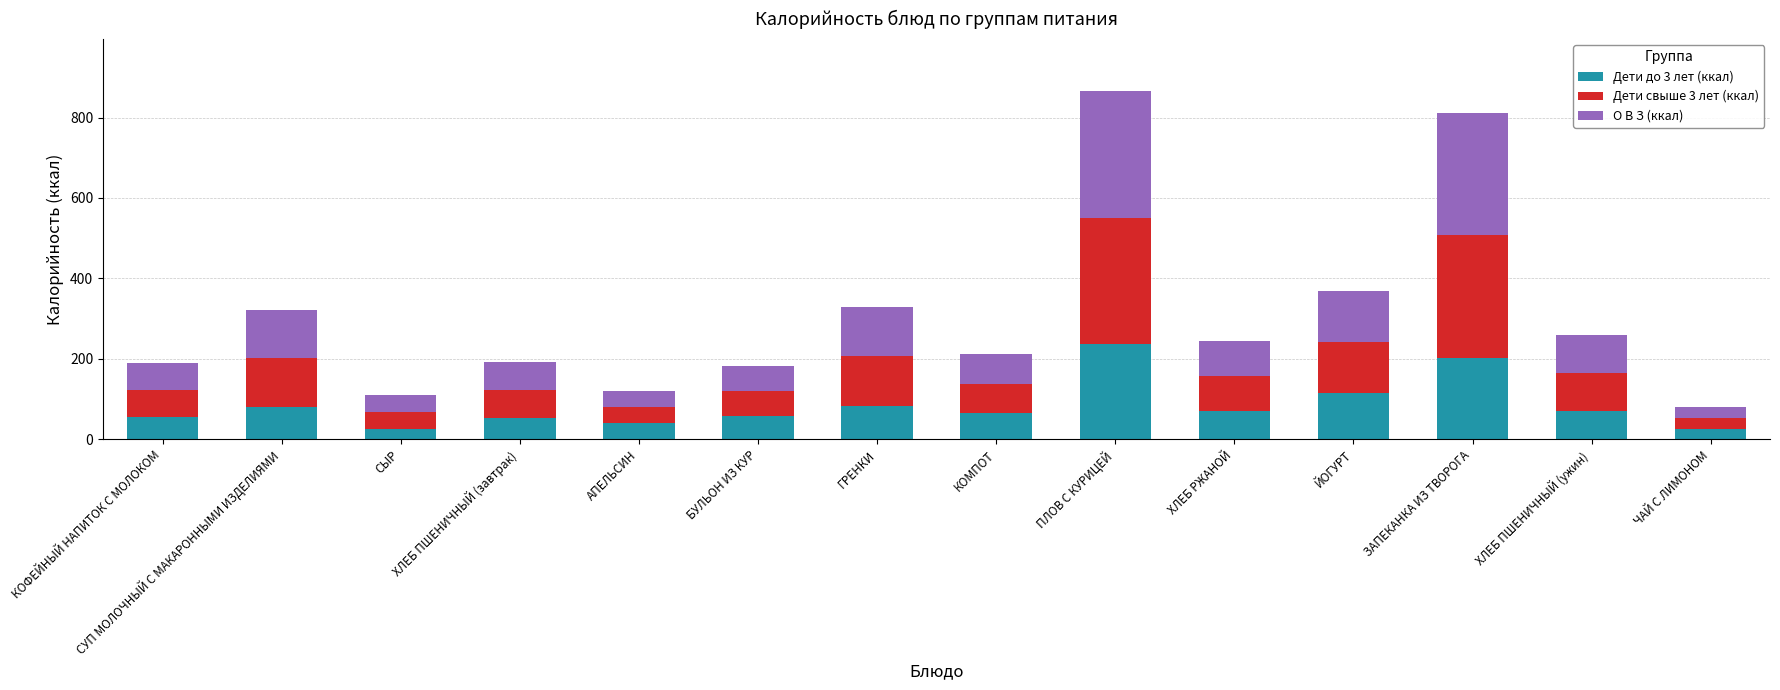

What is the sum of all Дети до 3 лет (ккал) values?

1175.4